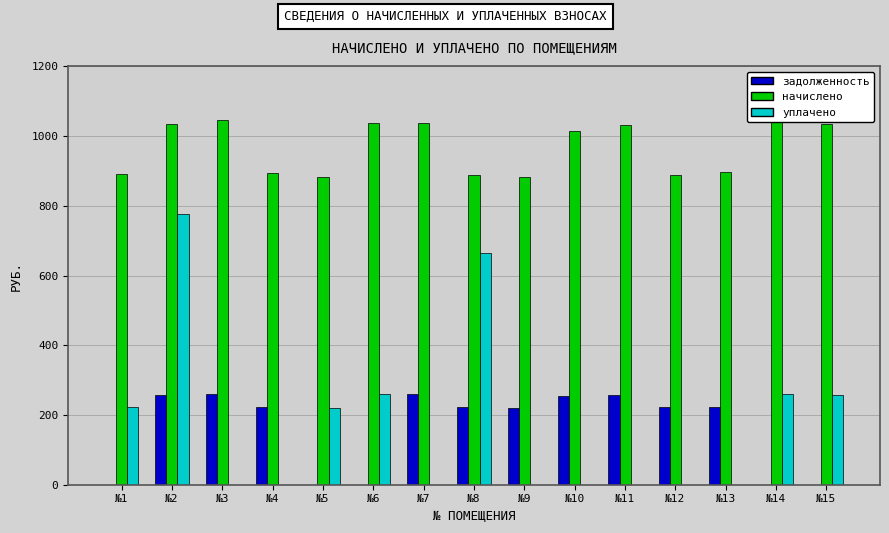

What is the maximum value shown in the chart?

1045.8